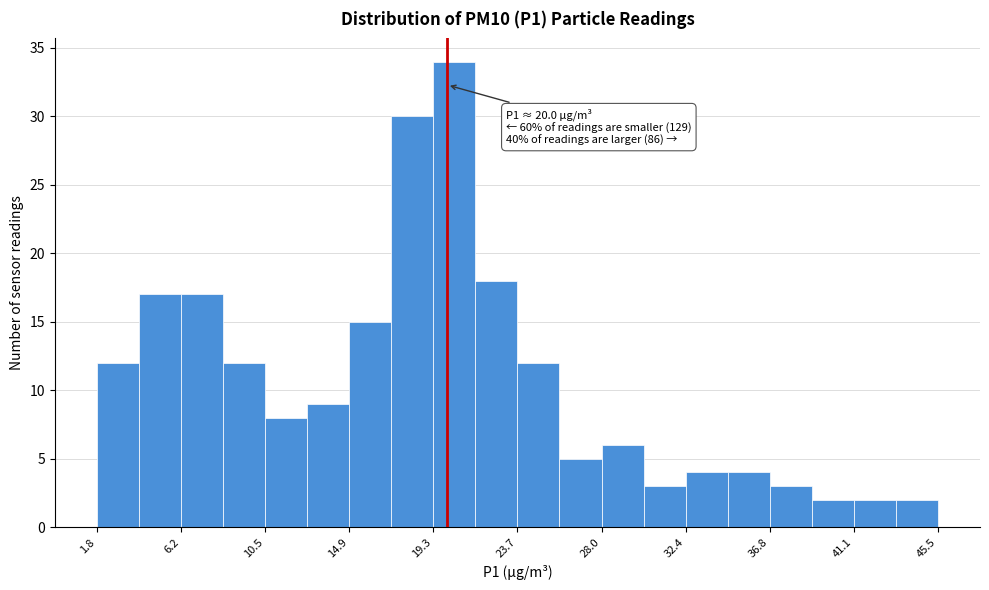

Over which range of the x-axis is the bar tallest?

19.5 to 21.5